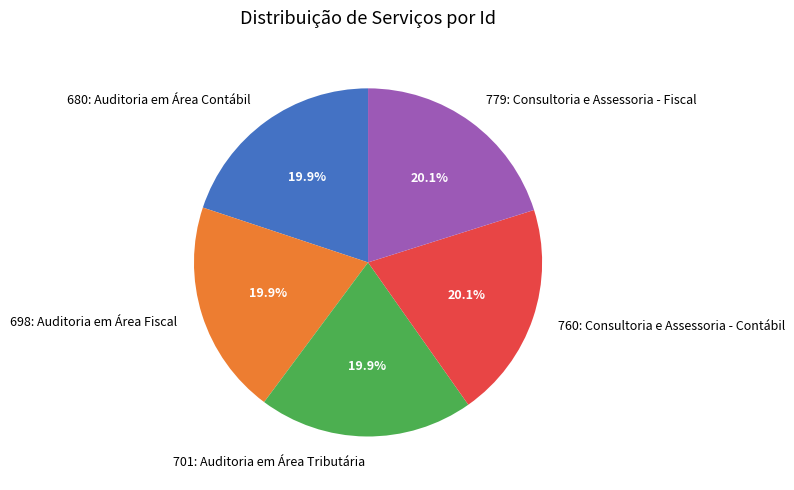

What percentage is the 680: Auditoria em Área Contábil slice, to the nearest percent?

20%